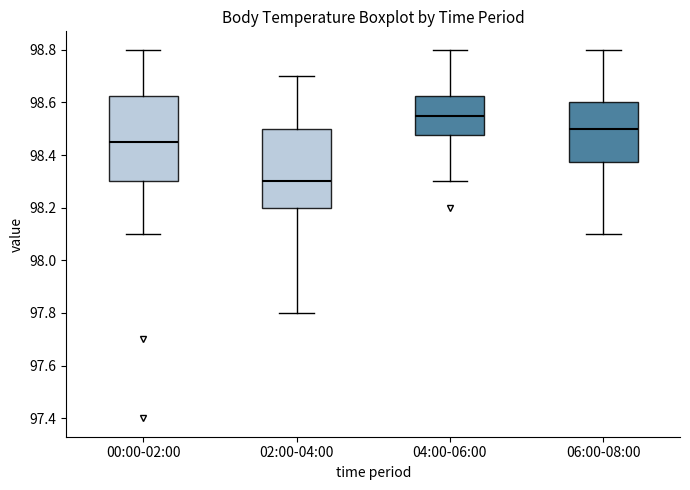

Comparing the boxes themselves (not the whiskers), which one is the tallest?

00:00-02:00